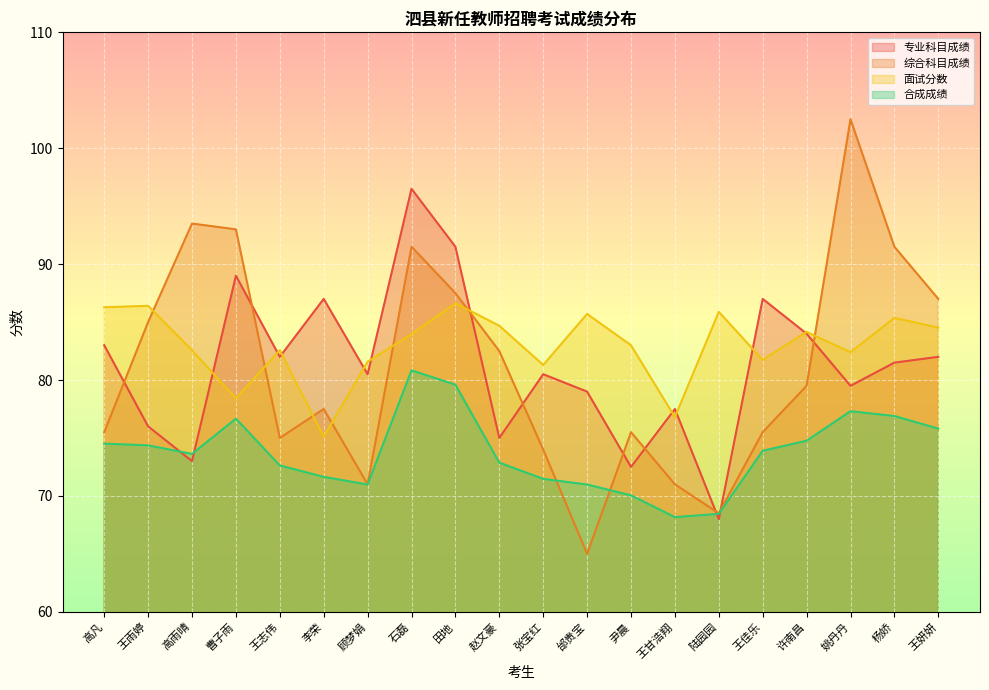

How many intersections are there between 综合科目成绩 and 合成成绩?

2